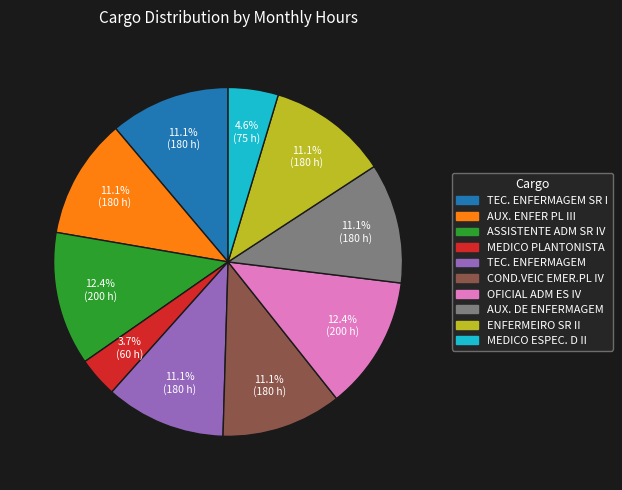

How many segments does this pie chart have?

10